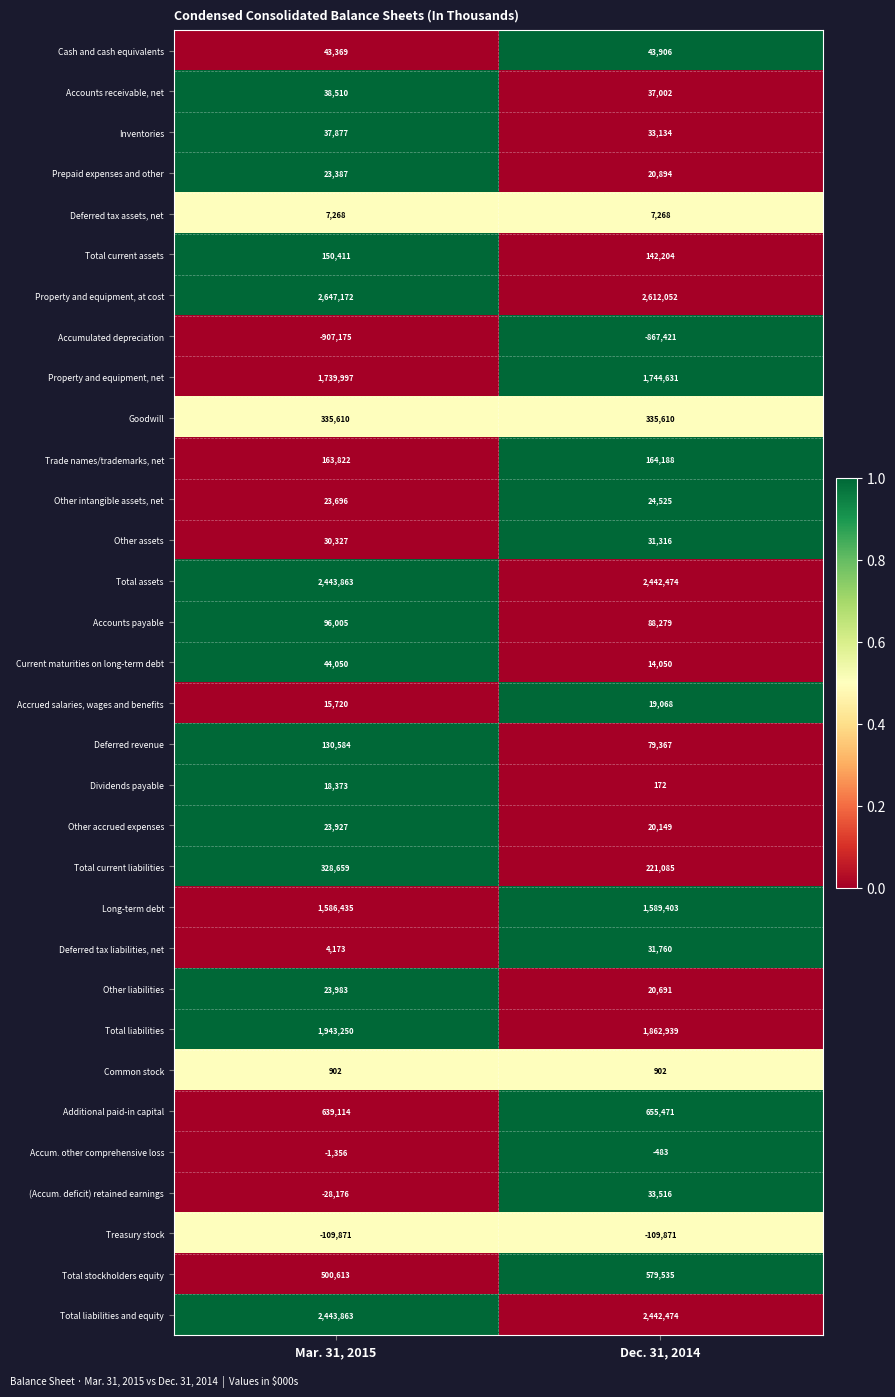

Which category has the highest value across all series?

Mar. 31, 2015